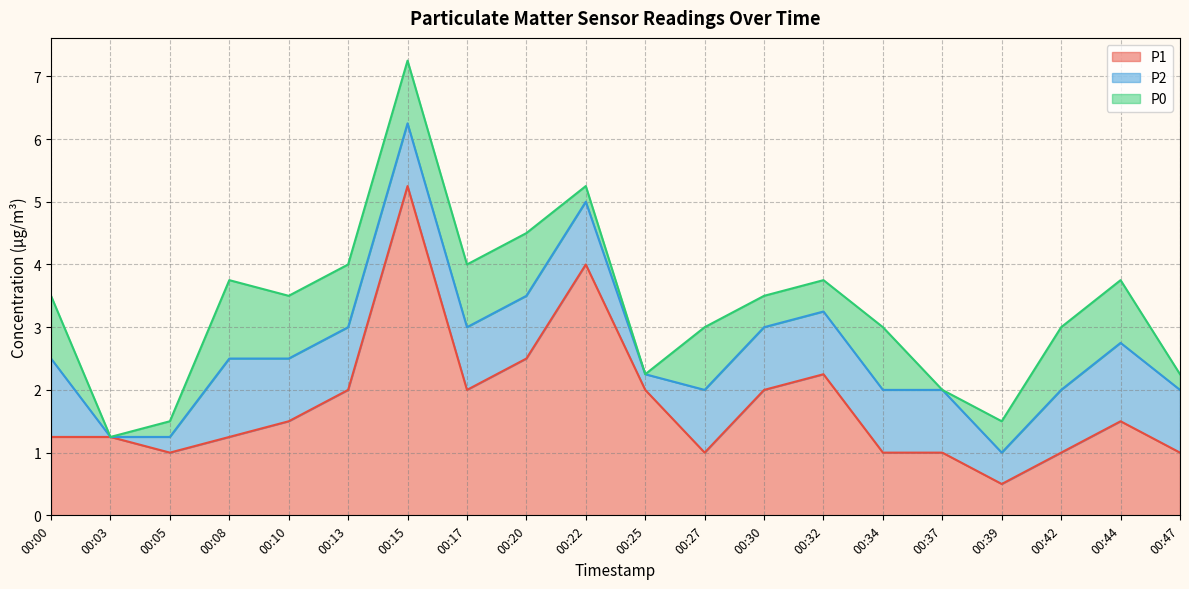

The P0 series shows 0.4 at 00:13. True or false?

False